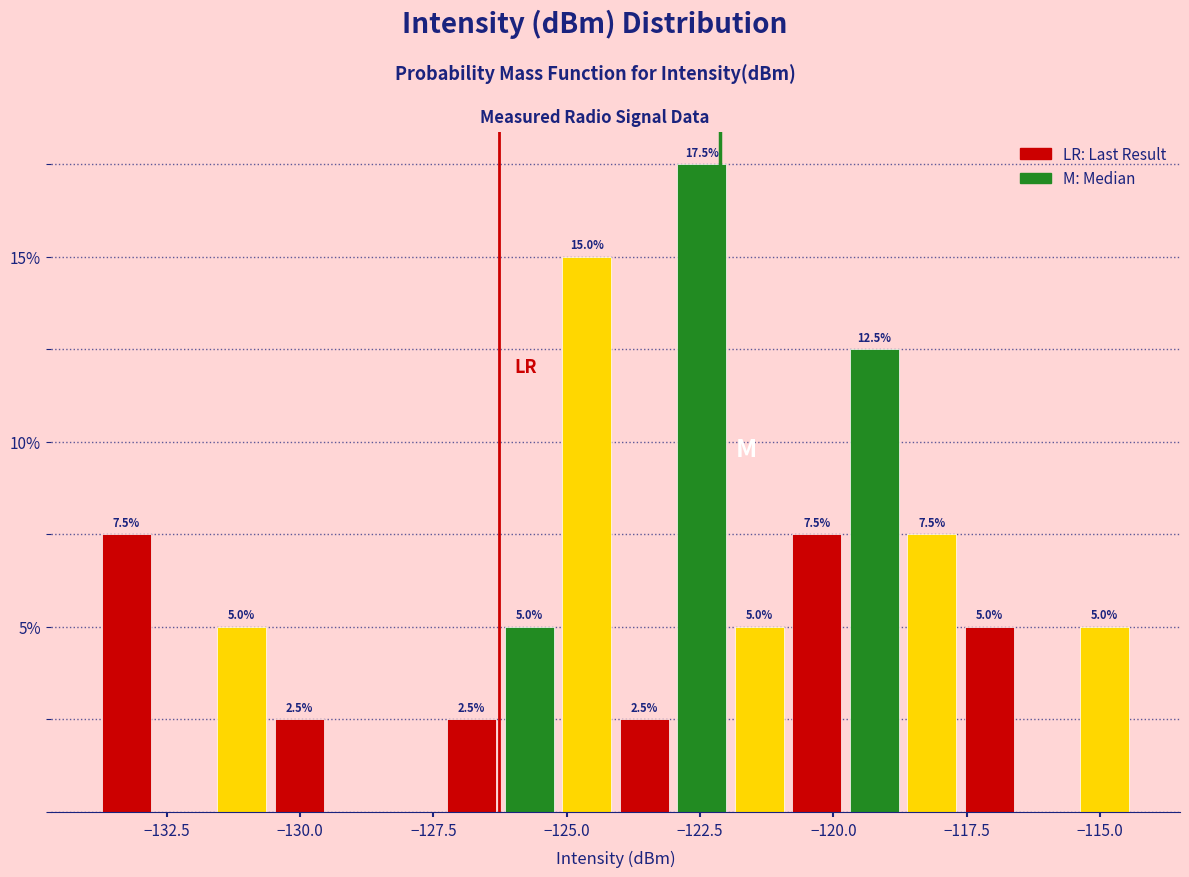

Read against the x-axis, roughly where is the centre of the tallest bar?

-122.5